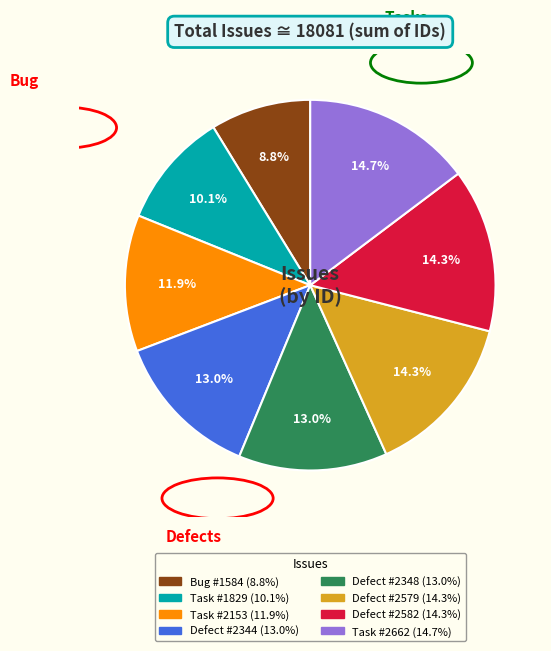

To the nearest percent, what is the average slice percentage?

12%